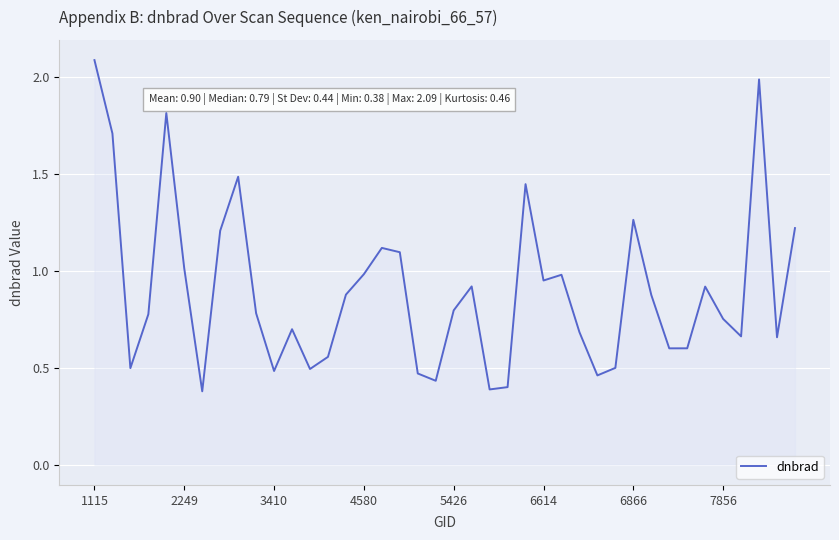

What is the maximum value shown in the chart?

2.1